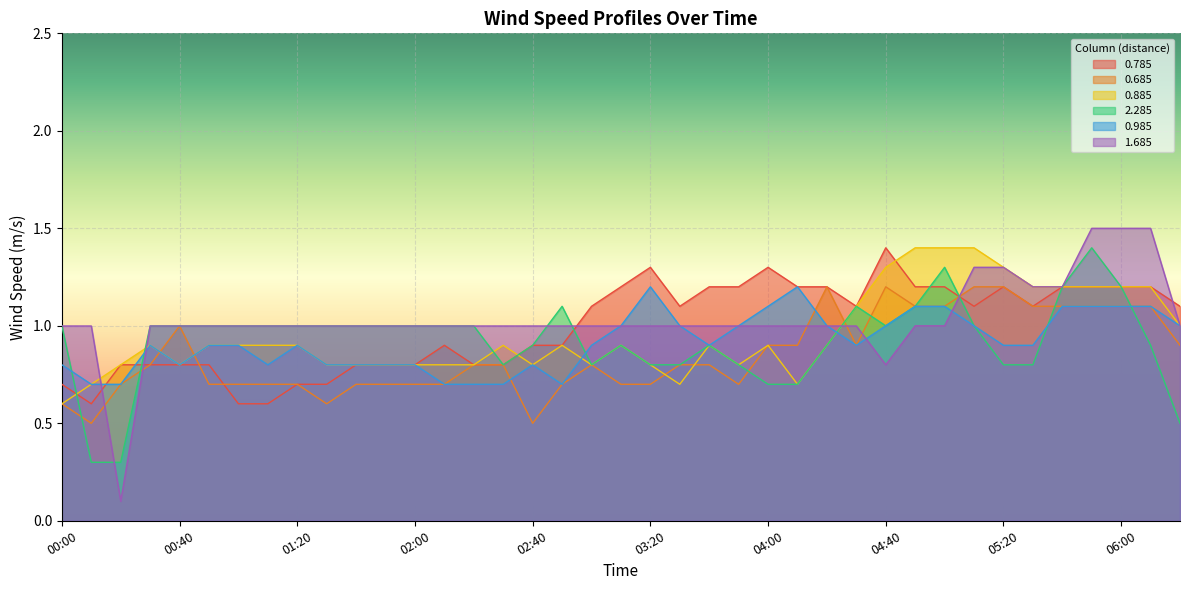

Does the chart display data point markers on the line(s)?

No